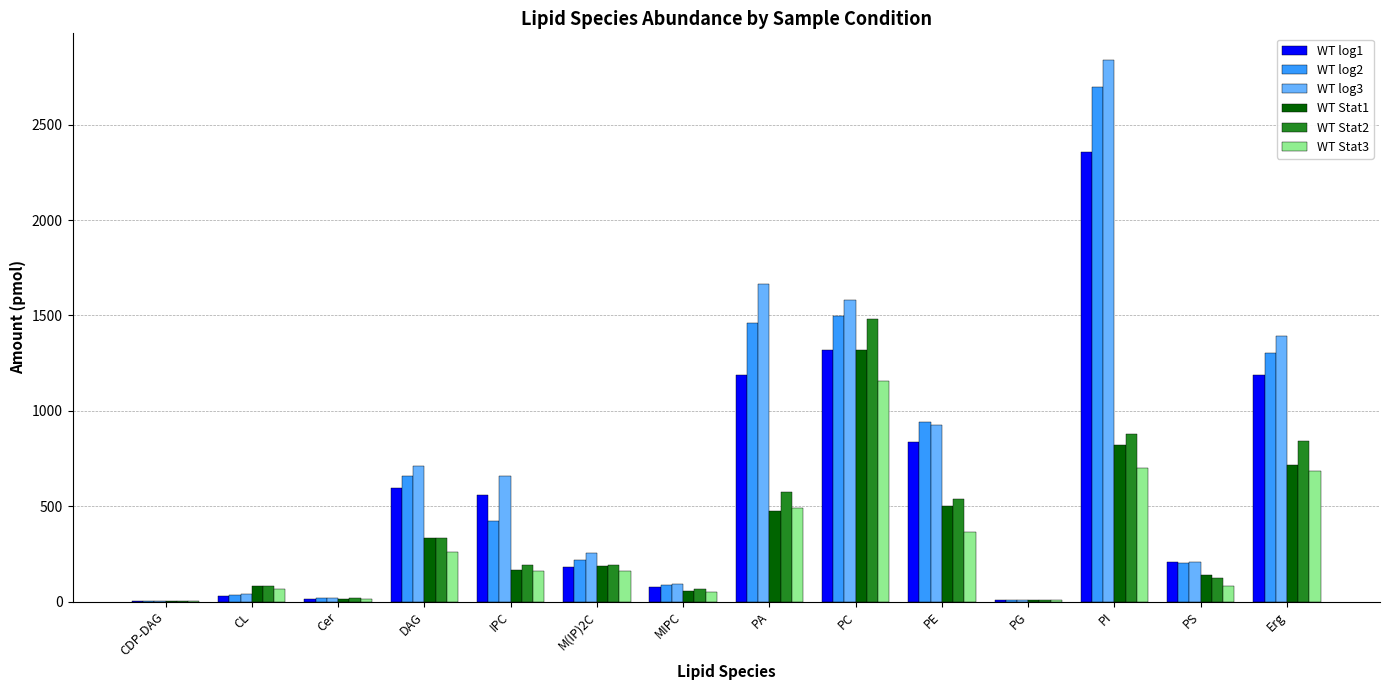

At which label does WT log1 first exceed 556?

DAG